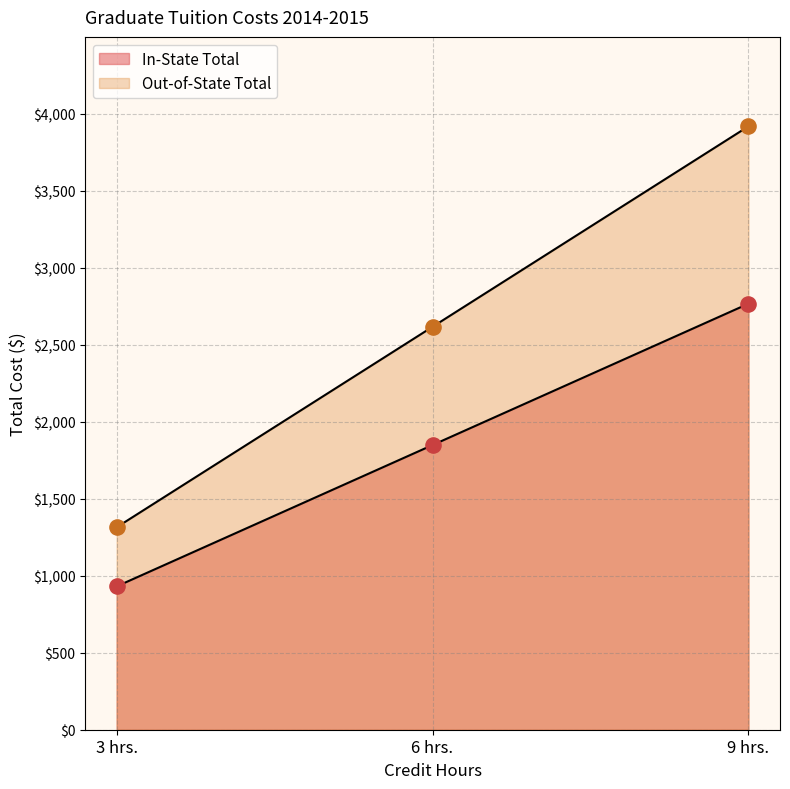

Which series has the largest total across all categories?

Out-of-State Total